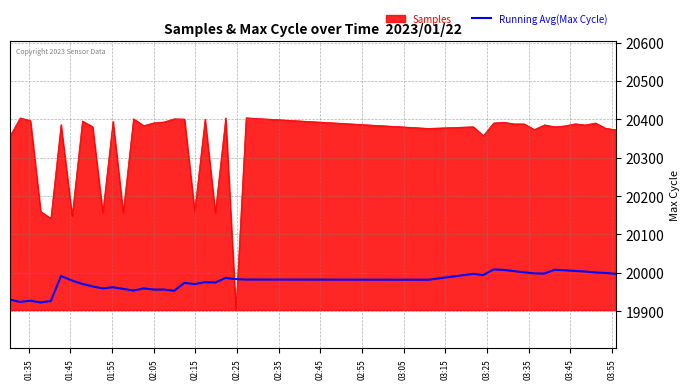

What is the minimum value shown in the chart?

19903.0